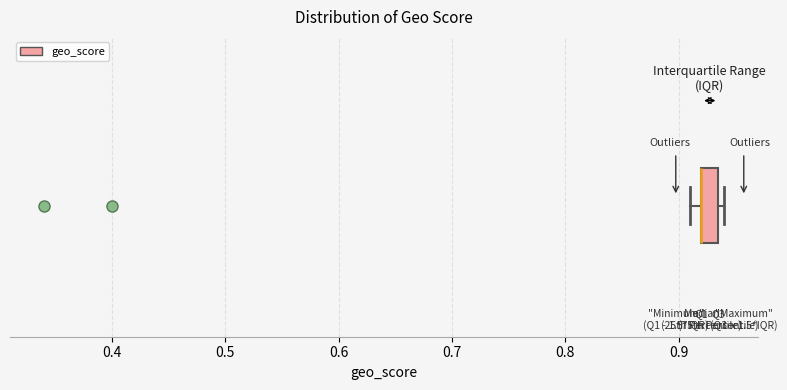

Where is the left edge of the box on the x-axis? The values are not printed on the chart, so give them approximately, as read against the axis.

0.92